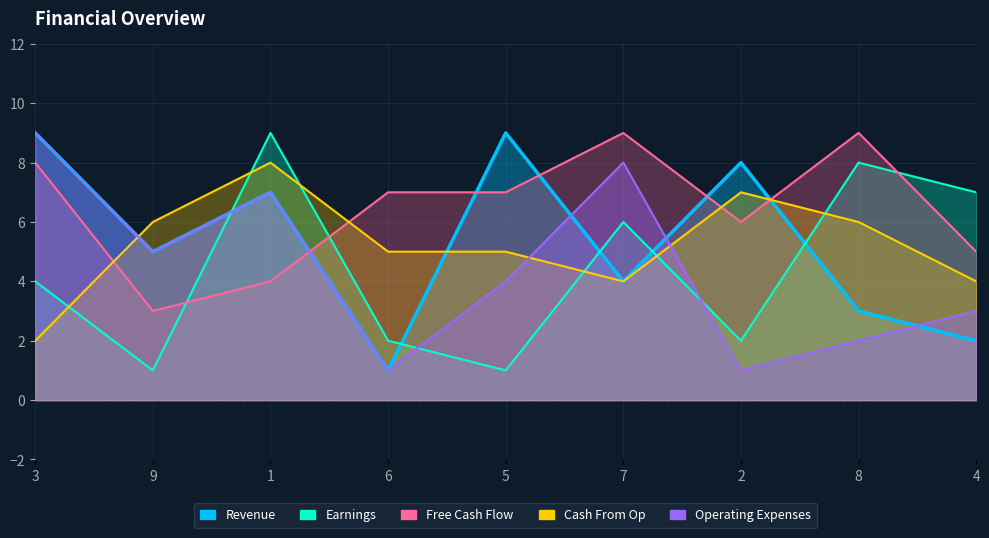

Which series has the largest range (max minus min)?

Revenue_line